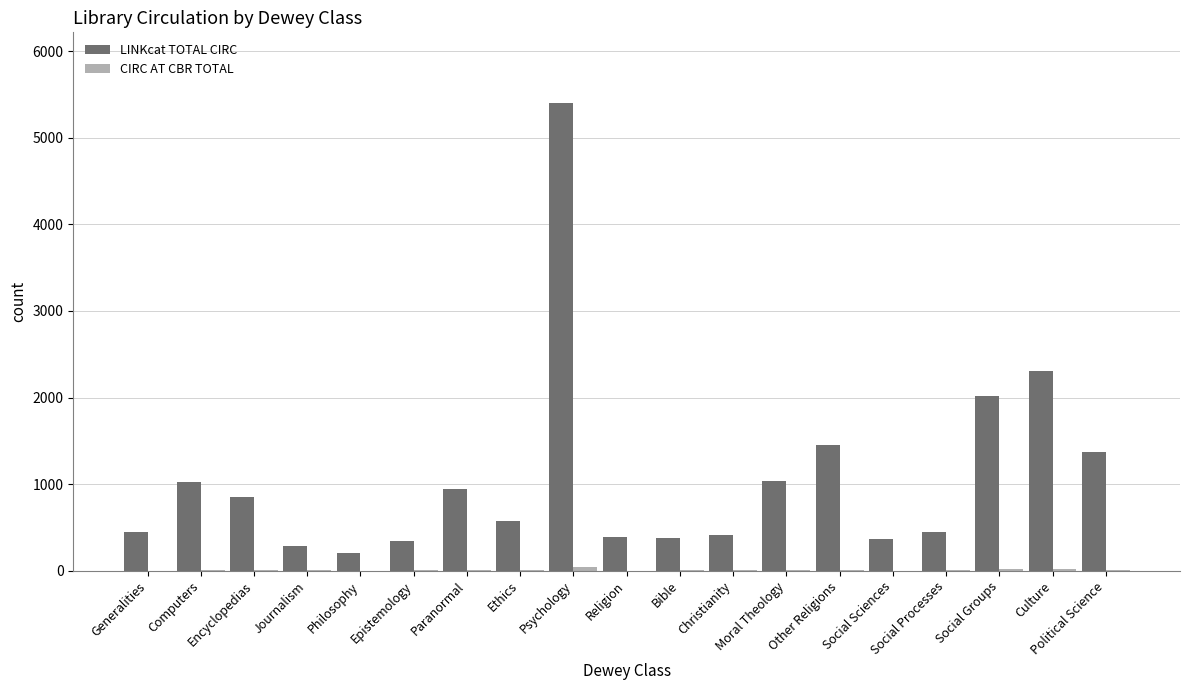

Where is LINKcat TOTAL CIRC nearest to the value 2803?

Culture